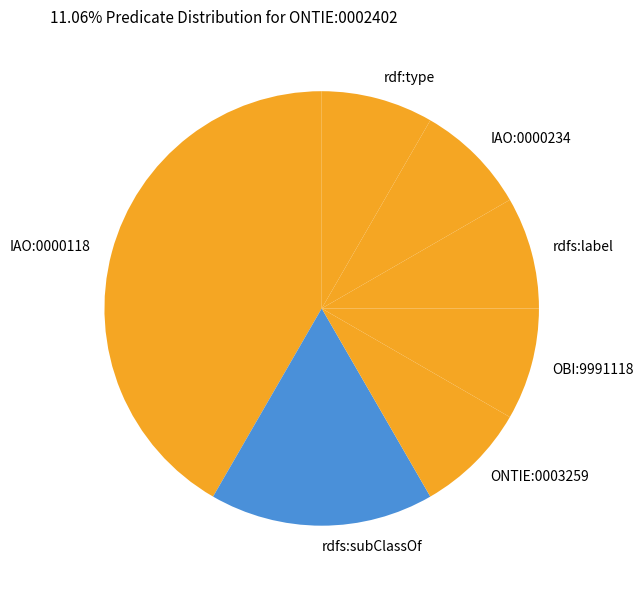

Approximately how many times larger is the value at rdfs:label compared to rdf:type?

1.0